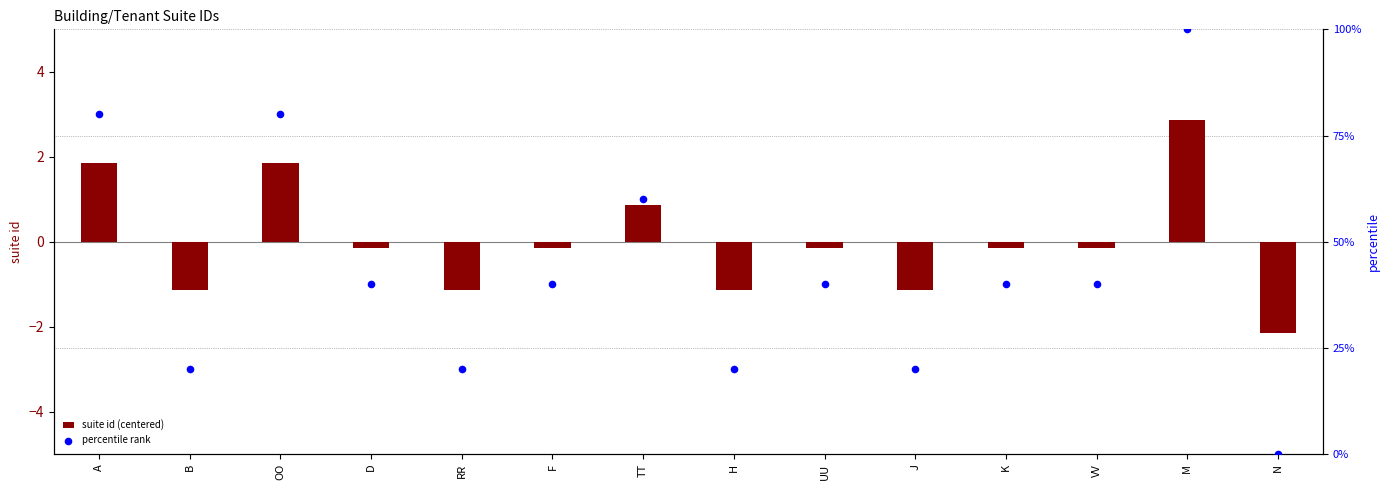

Which series reaches the maximum Y coordinate?

percentile rank